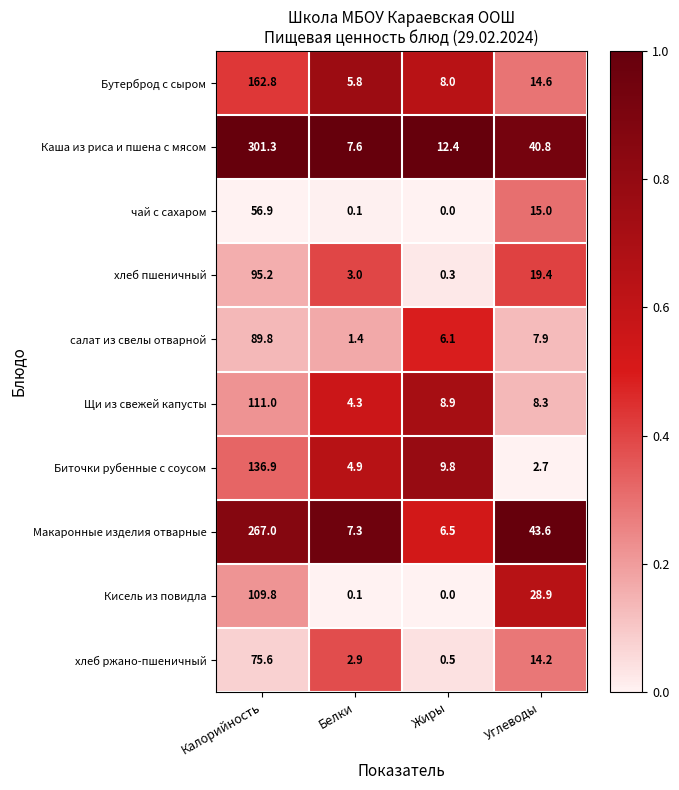

Which label corresponds to the largest value in the chart?

Калорийность